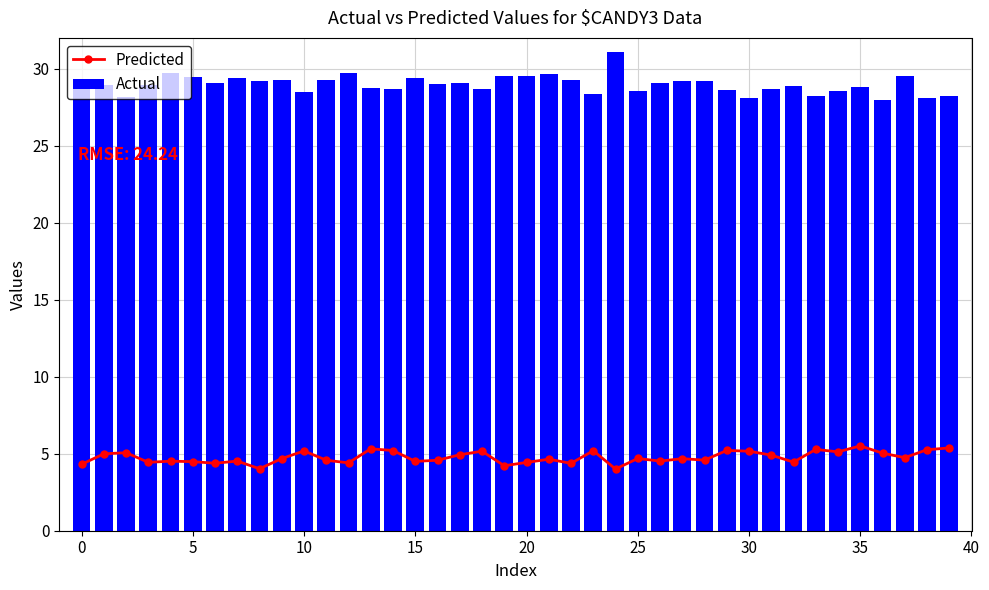

List the series in order of their peak value, lowest first.

Predicted, Actual